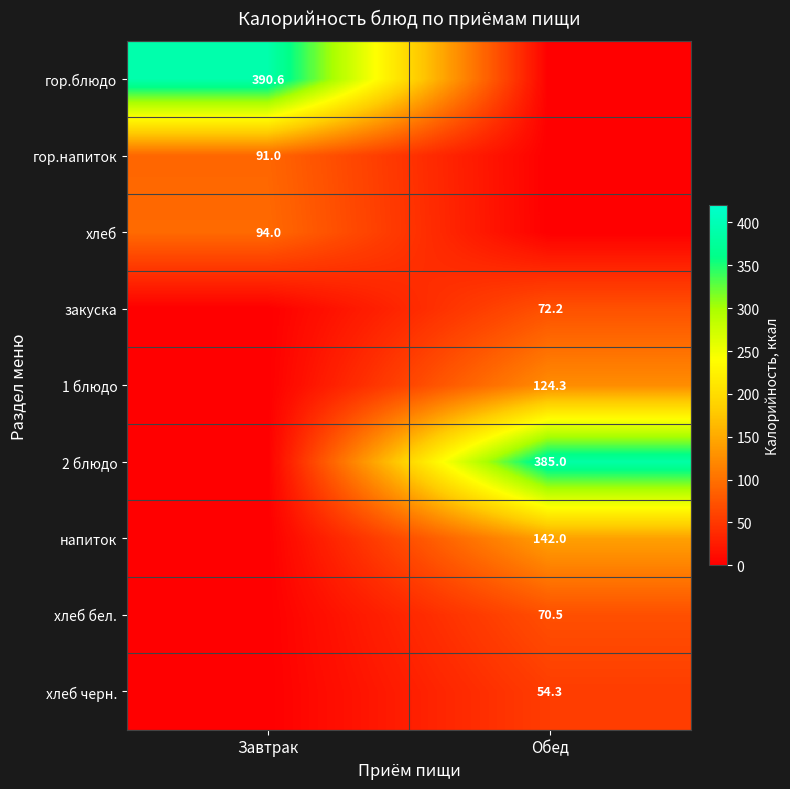

What is the spread (max minus min) of values at Обед?

385.0